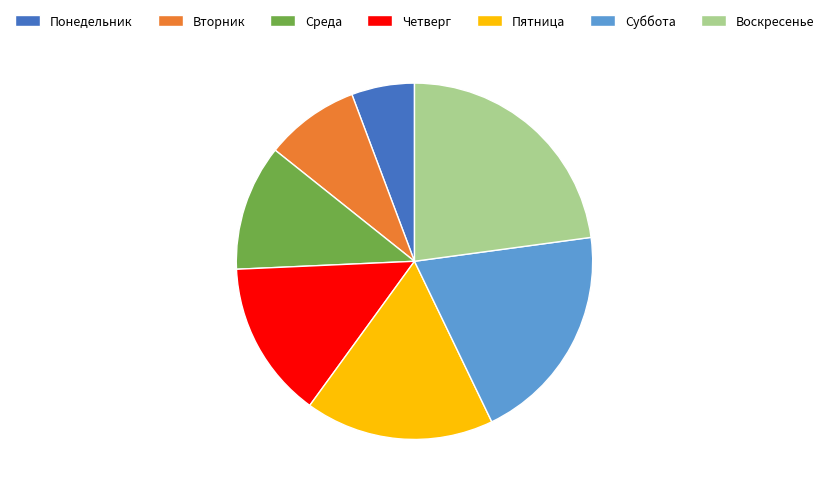

Is there a majority slice in this chart?

No